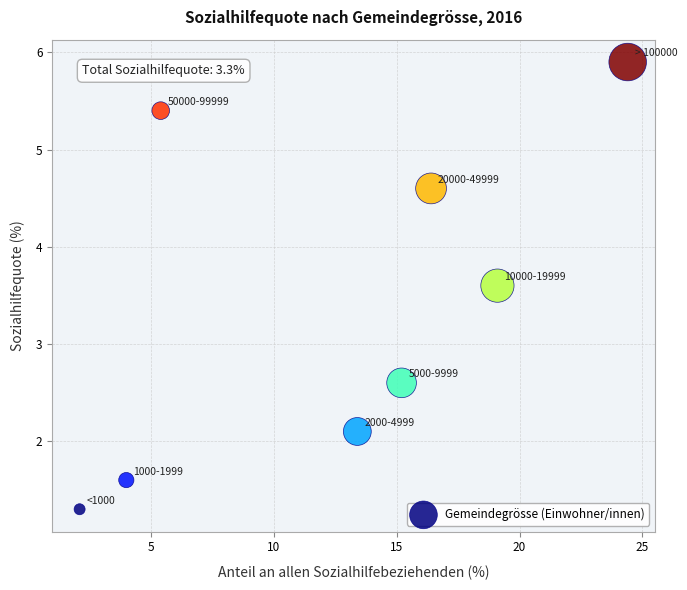

What is the range of Y values (max minus min)?

4.6